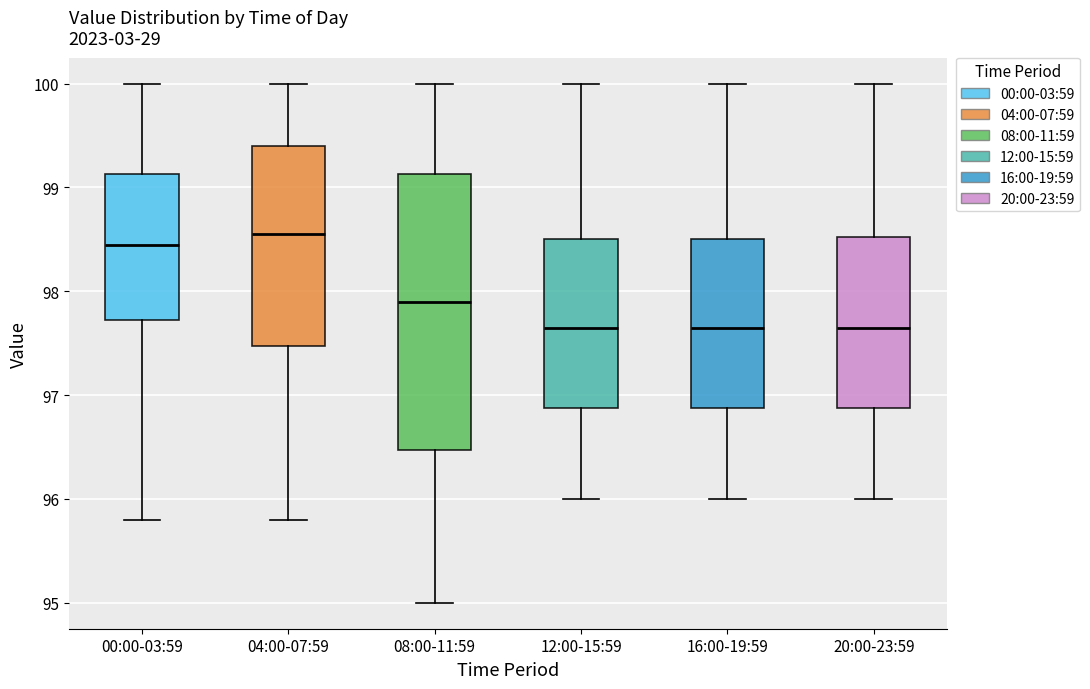

Comparing the boxes themselves (not the whiskers), which one is the tallest?

08:00-11:59